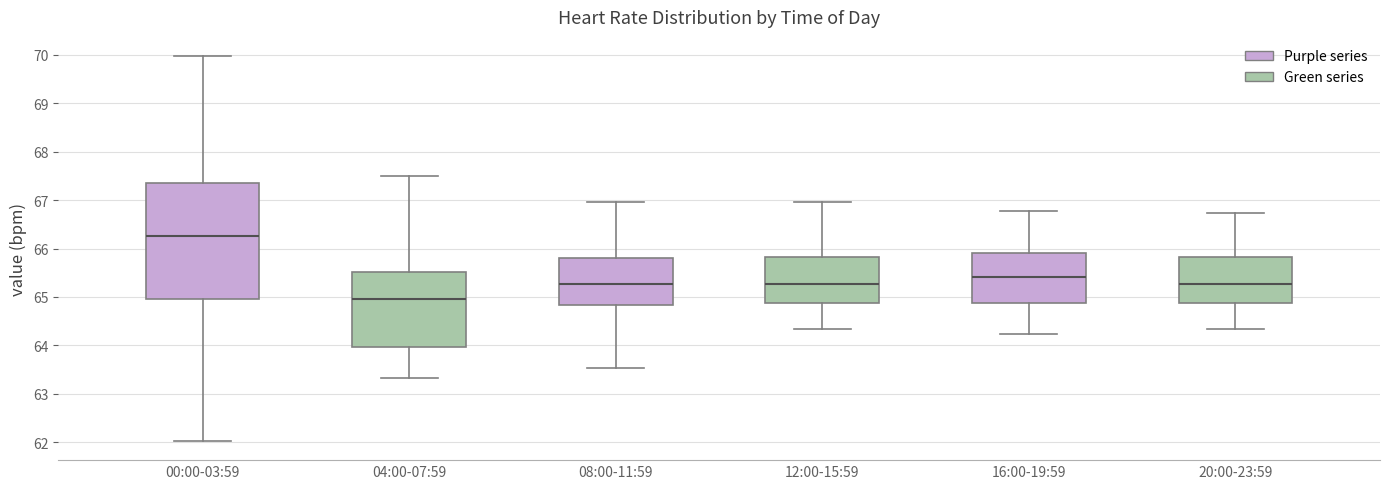

Which box has the highest median line?

00:00-03:59